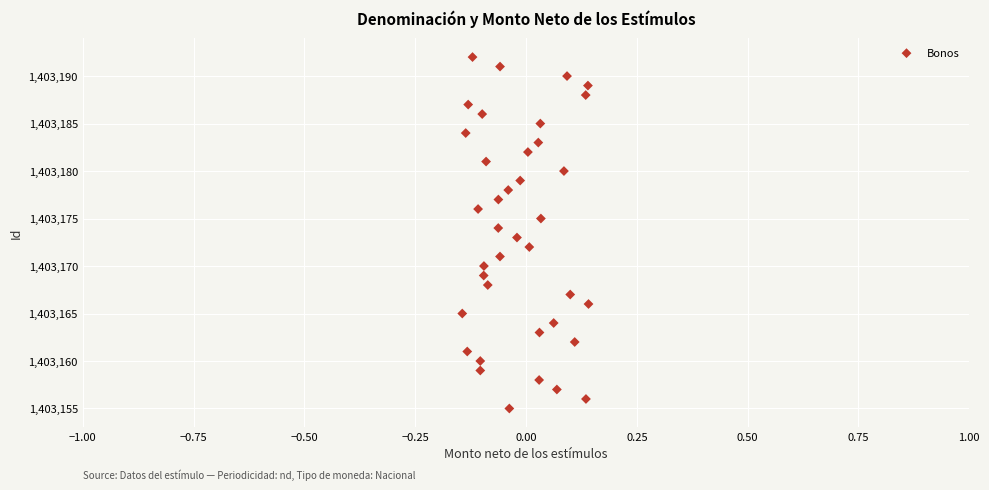

What is the range of Y values (max minus min)?

37